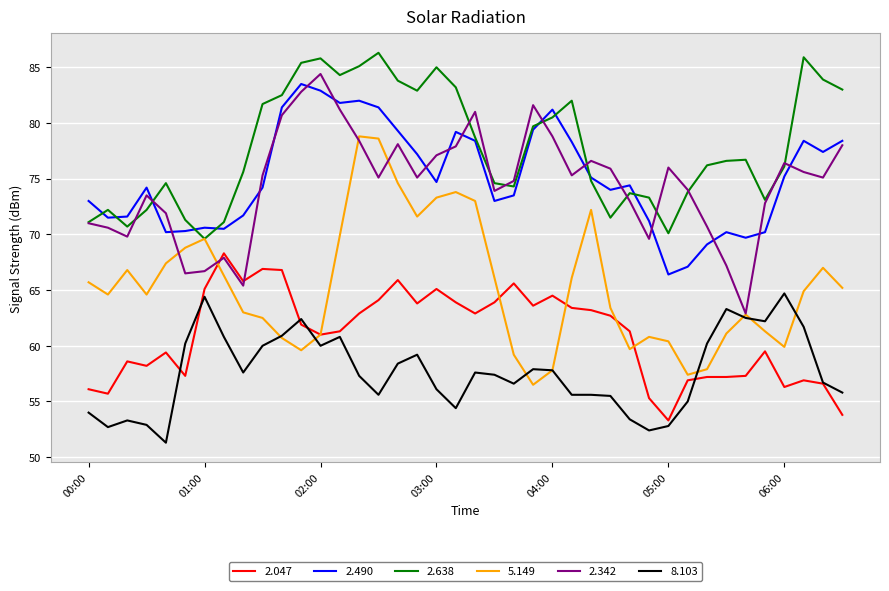

Which series has the largest total across all categories?

2.638